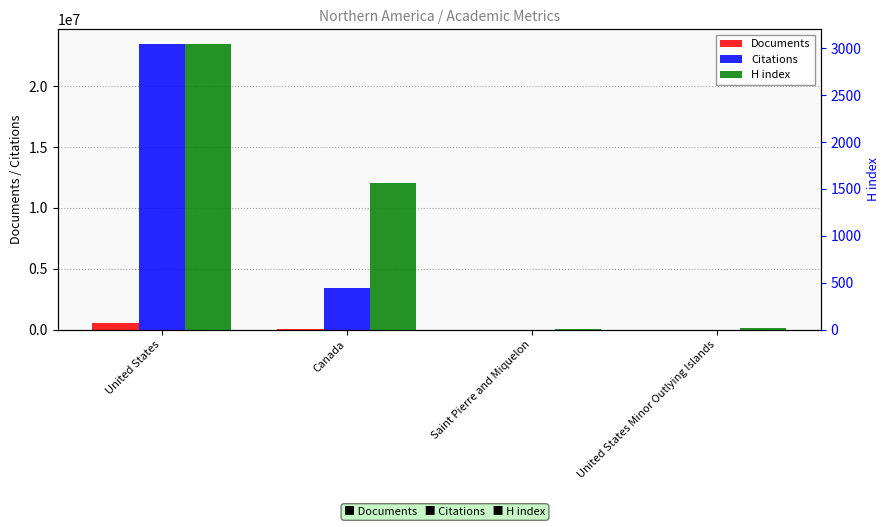

The value of Documents at United States Minor Outlying Islands is 1. True or false?

True